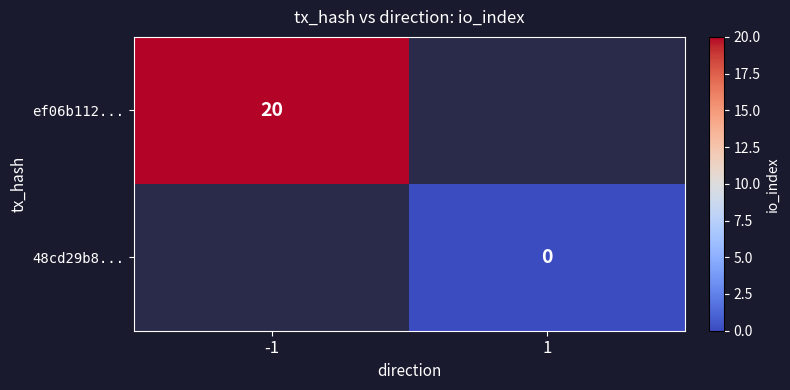

List the labels in order of 48cd29b8... value, largest first.

-1, 1